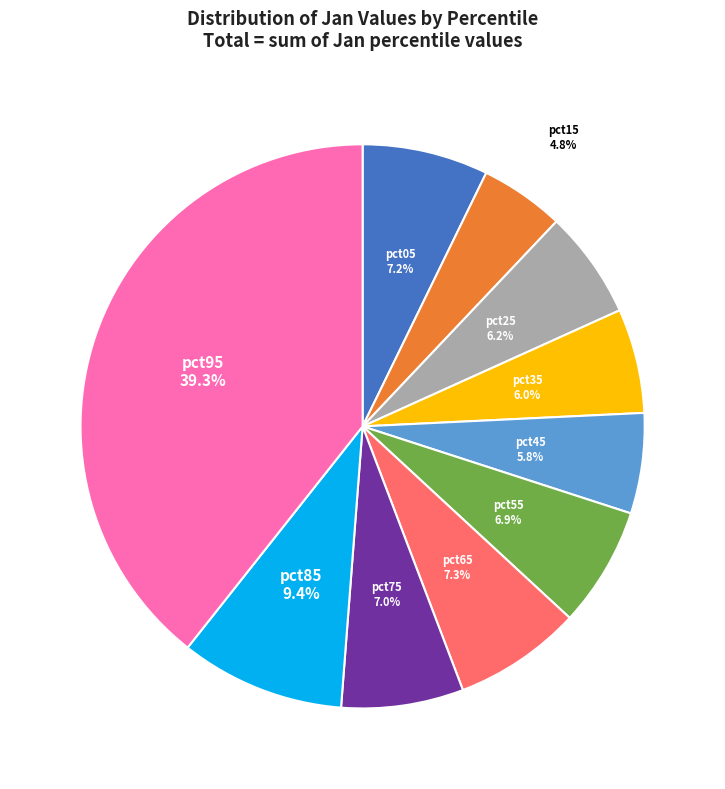

Is pct25 the majority of the pie?

No